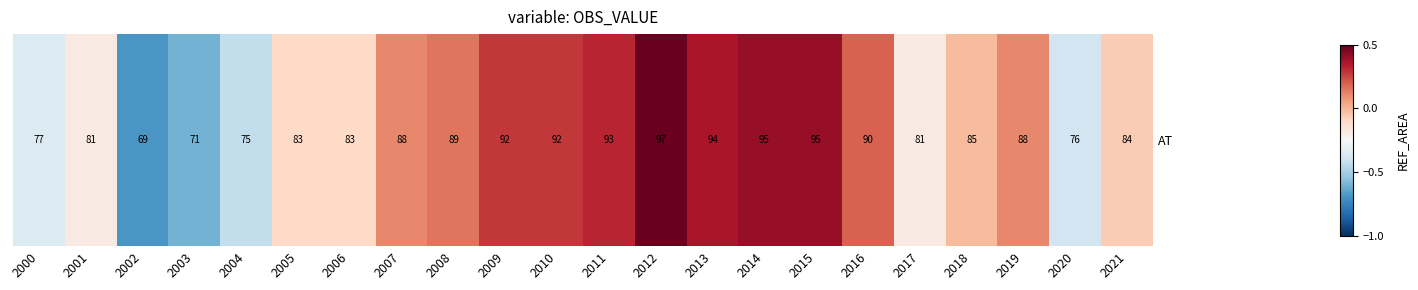

What is the approximate value at 2001?

-0.2